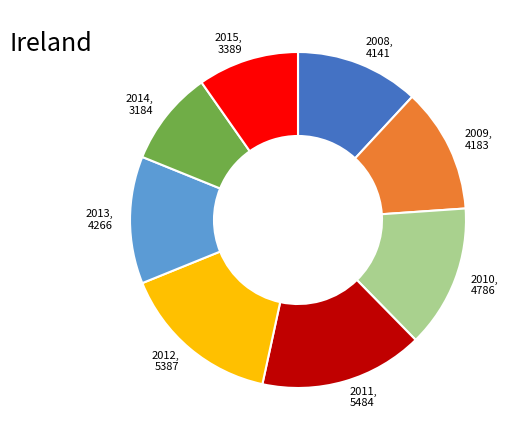

Is there any slice that represents more than half of the pie?

No